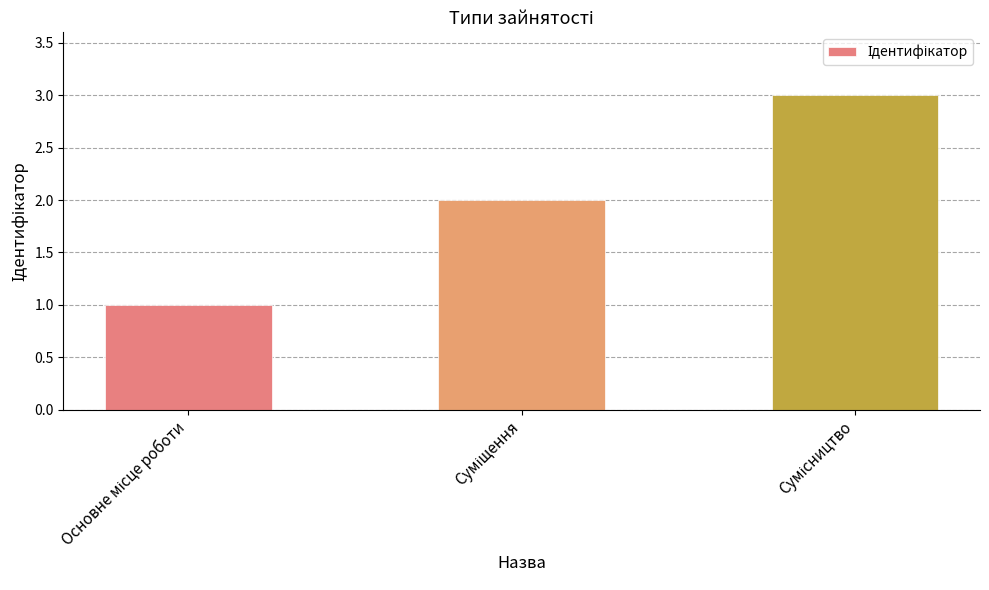

What is the sum of all values?

6